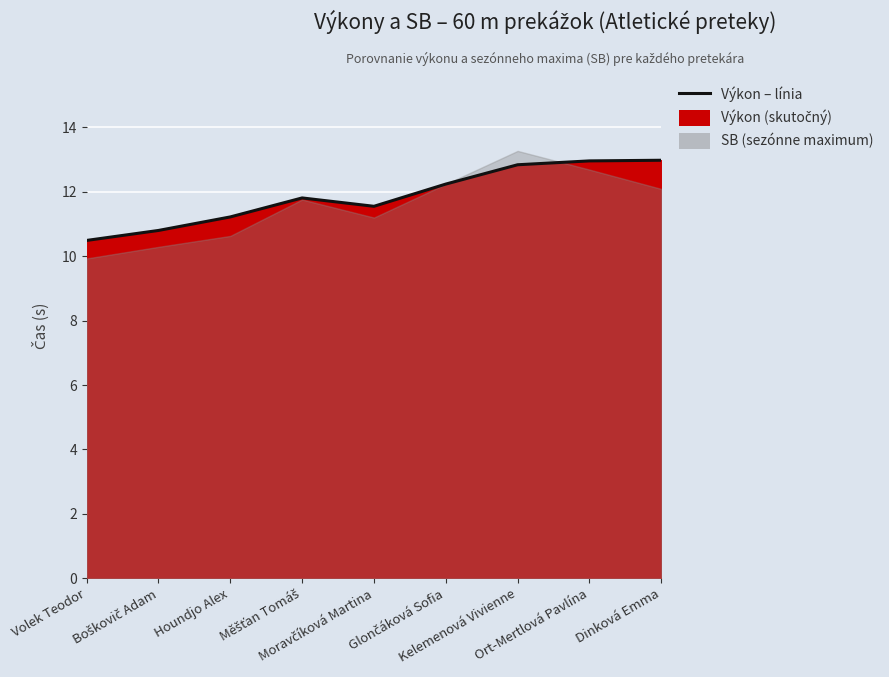

List the labels in order of value, smallest first.

Volek Teodor, Boškovič Adam, Houndjo Alex, Moravčíková Martina, Měšťan Tomáš, Glončáková Sofia, Kelemenová Vivienne, Ort-Mertlová Pavlína, Dinková Emma